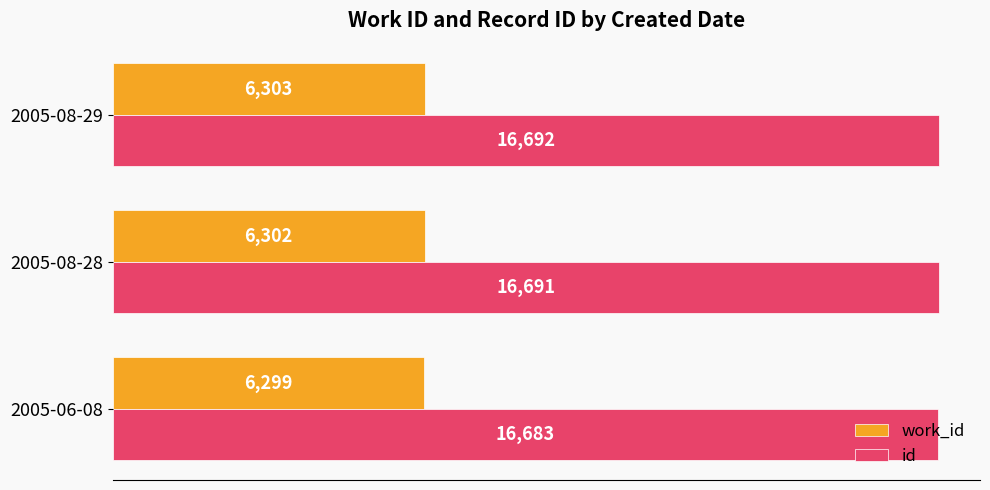

What are all the series names shown in the legend?

work_id, id